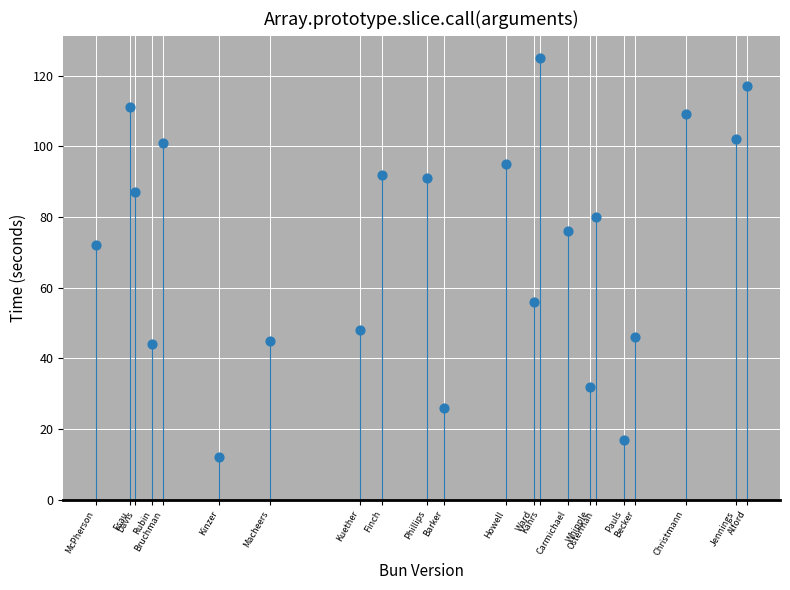

What Y value in the scatter plot is closest to 68?

72